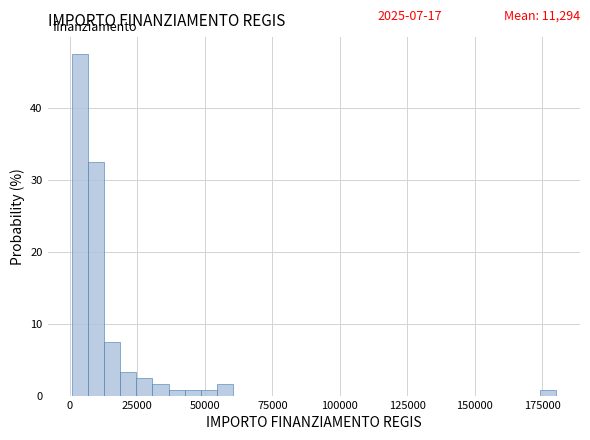

Read against the x-axis, roughly where is the centre of the tallest bar?

5000